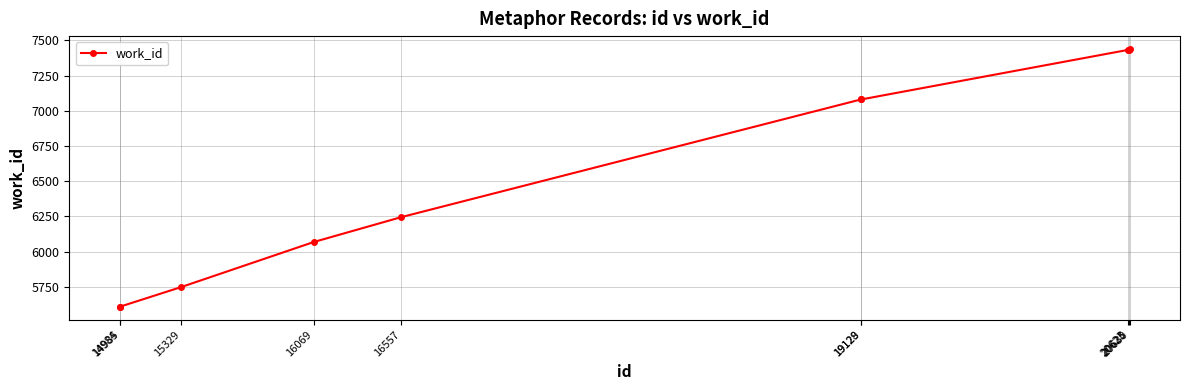

What is the value of the 3rd point from the left?

5750